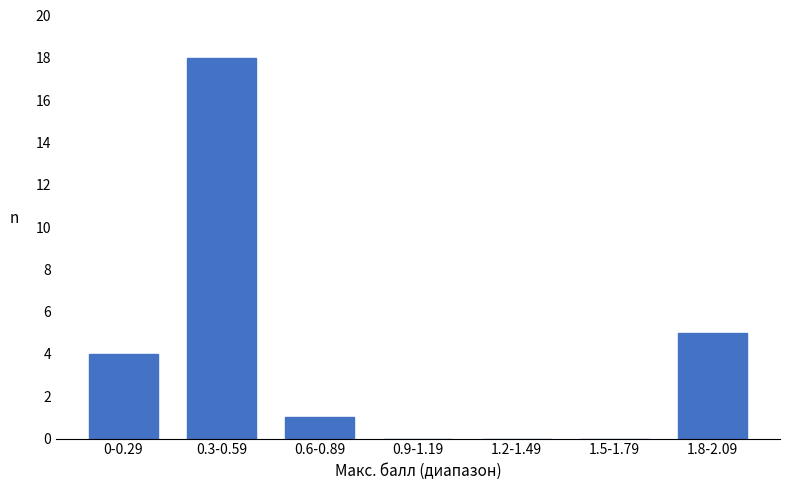

Reading left to right, list all the values displayed in this chart.

0-0.29=4	0.3-0.59=18	0.6-0.89=1	0.9-1.19=0	1.2-1.49=0	1.5-1.79=0	1.8-2.09=5